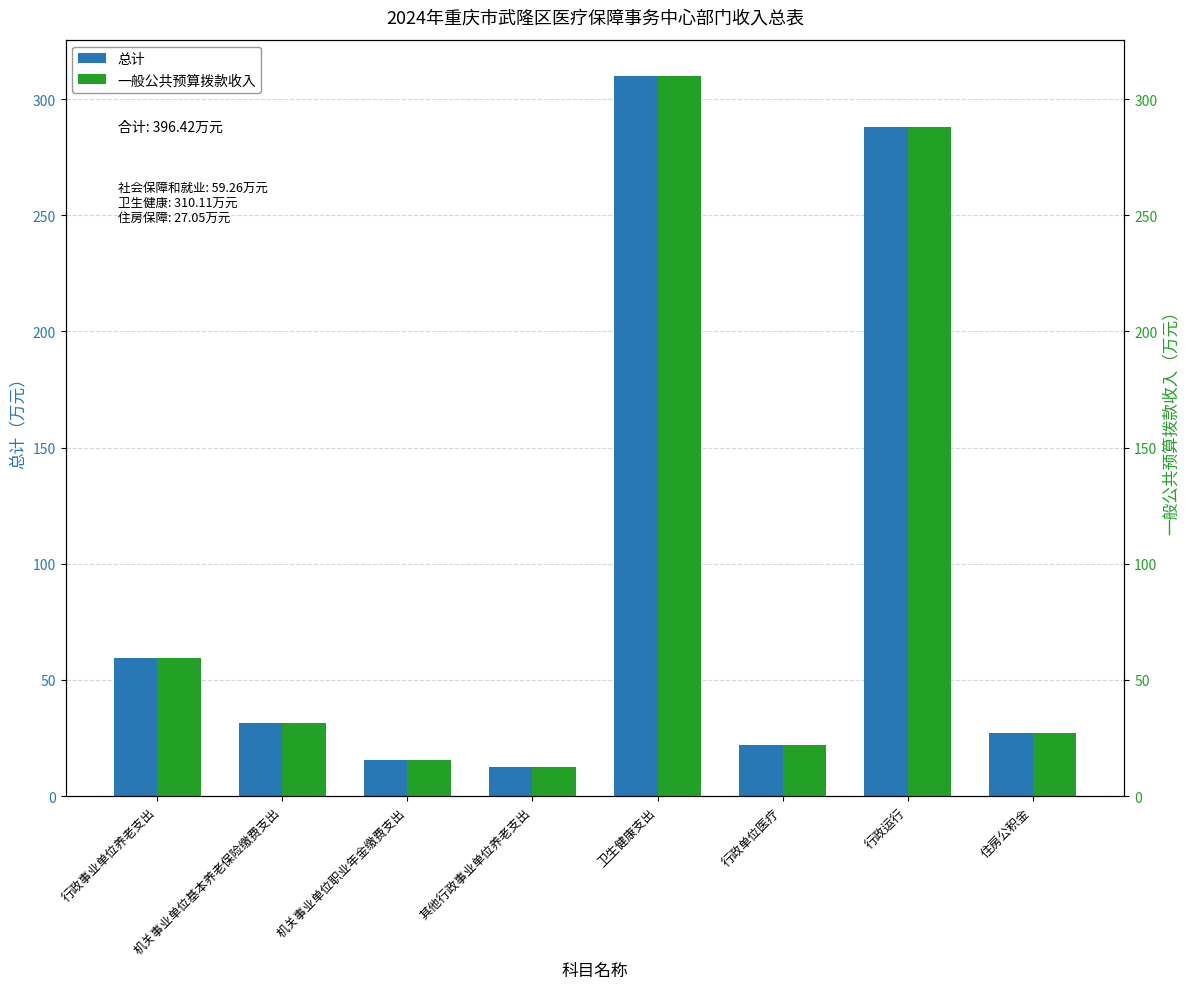

What is the difference between the maximum and minimum values in the 一般公共预算拨款收入 series?

297.8